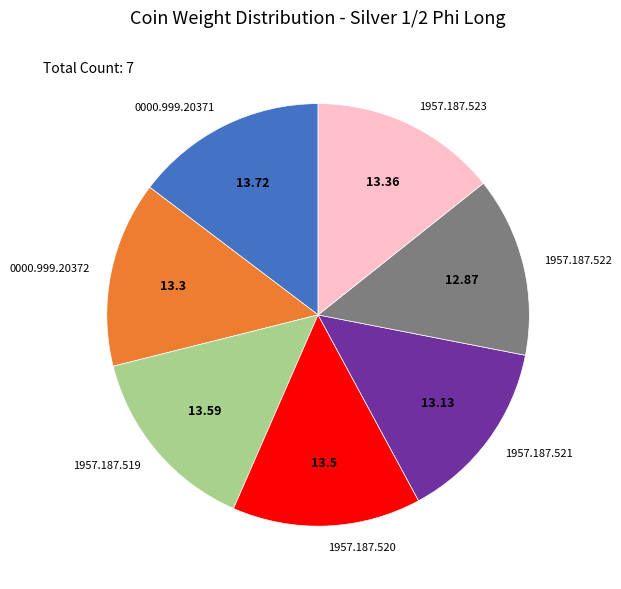

Count the number of slices in the pie.

7